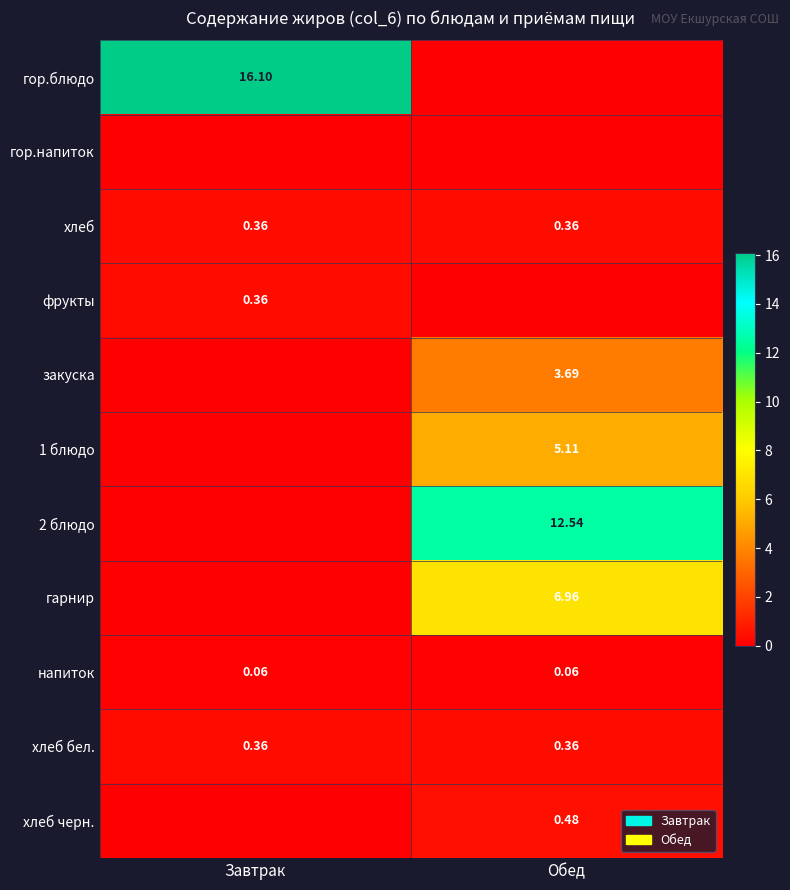

What is the highest value of the напиток series?

0.1